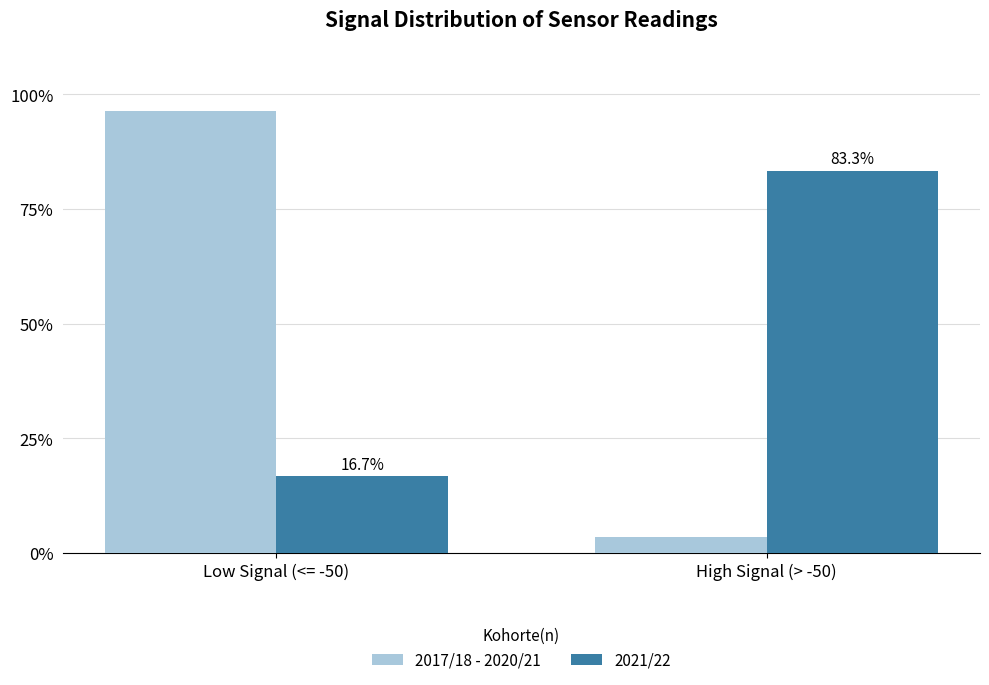

What is the value of the 2021/22 bar at the 2nd from the left?

83.3